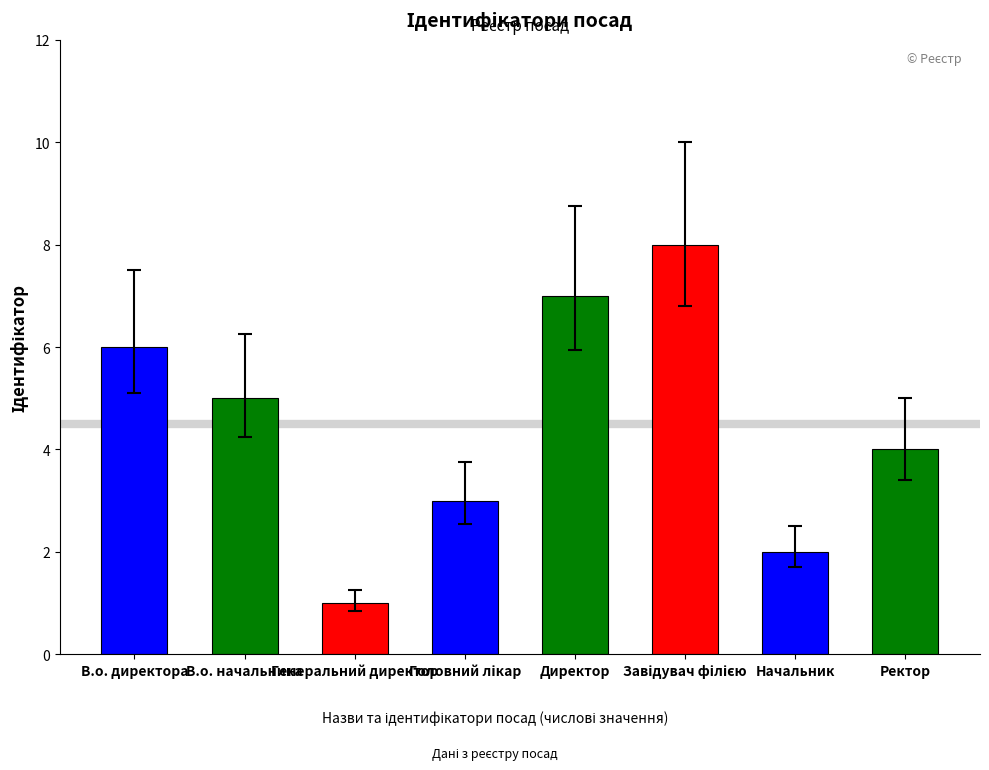

At which category does the chart reach its minimum across all series?

Генеральний директор